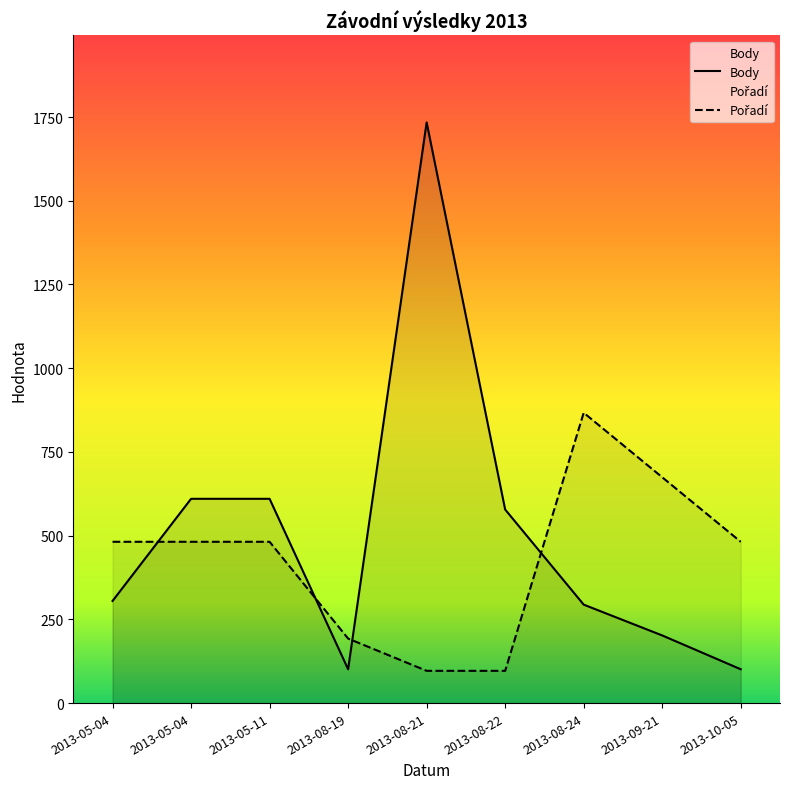

True or false: Pořadí has more than 2 points higher than both neighbors.

False